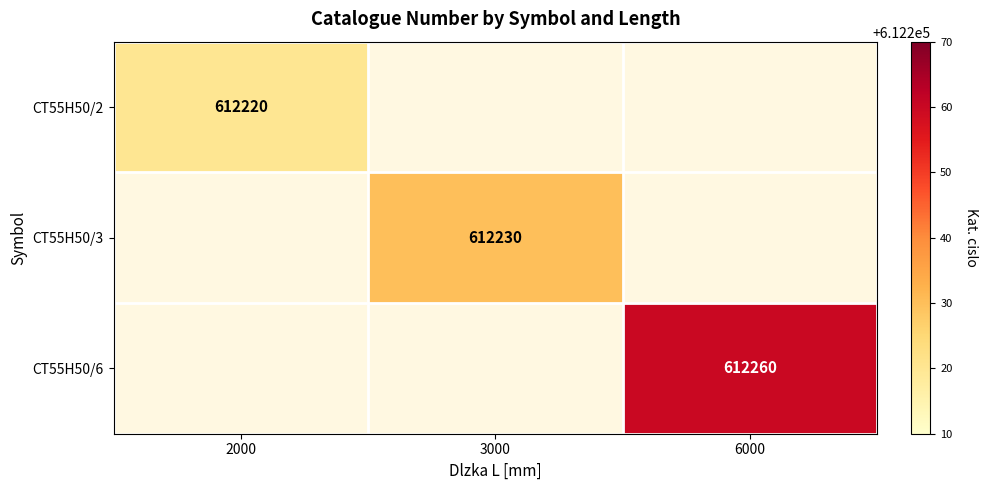

At how many categories does at least one series exceed 612258?

1